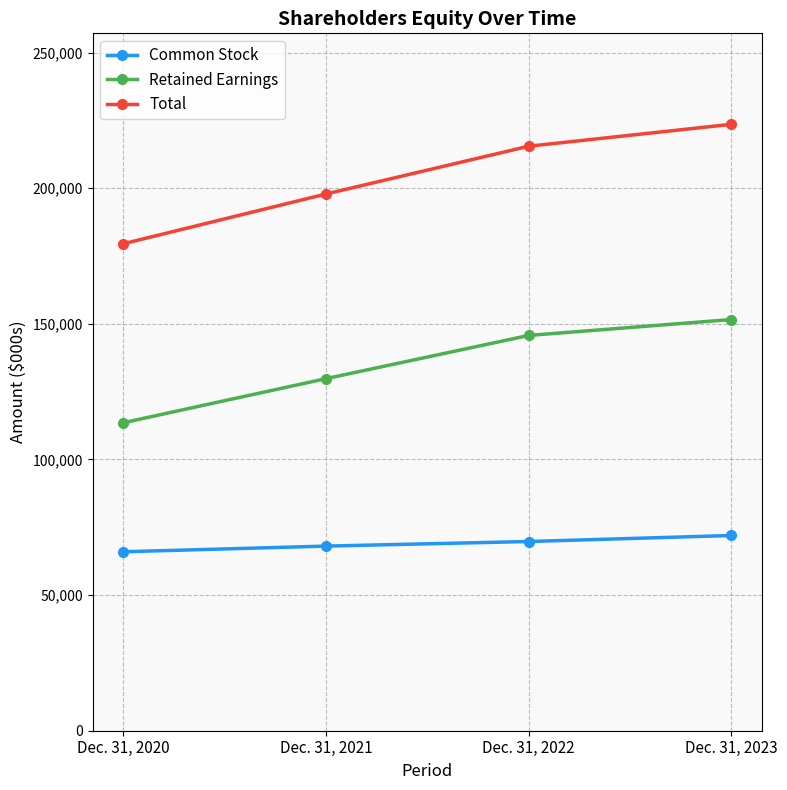

True or false: Retained Earnings has more than 2 points higher than both neighbors.

False